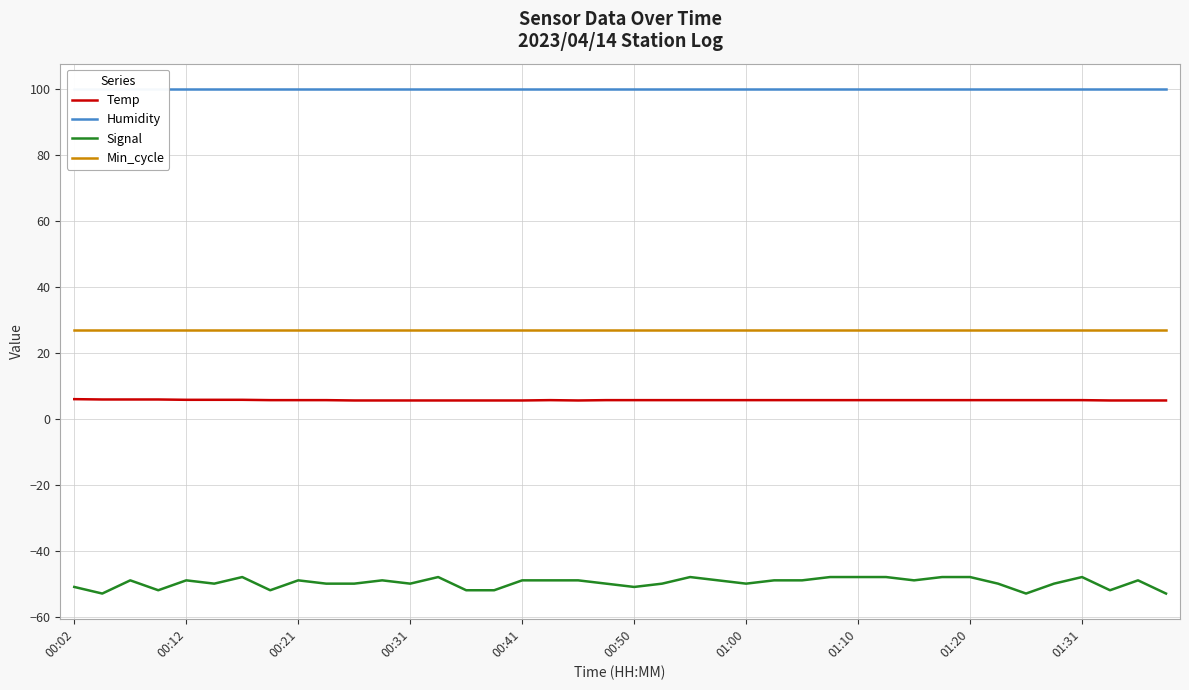

True or false: Min_cycle has more than 0 points higher than both neighbors.

False